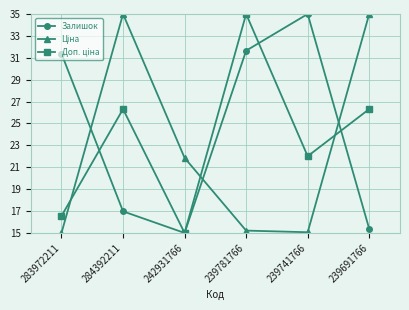

What is the maximum value shown in the chart?

35.0